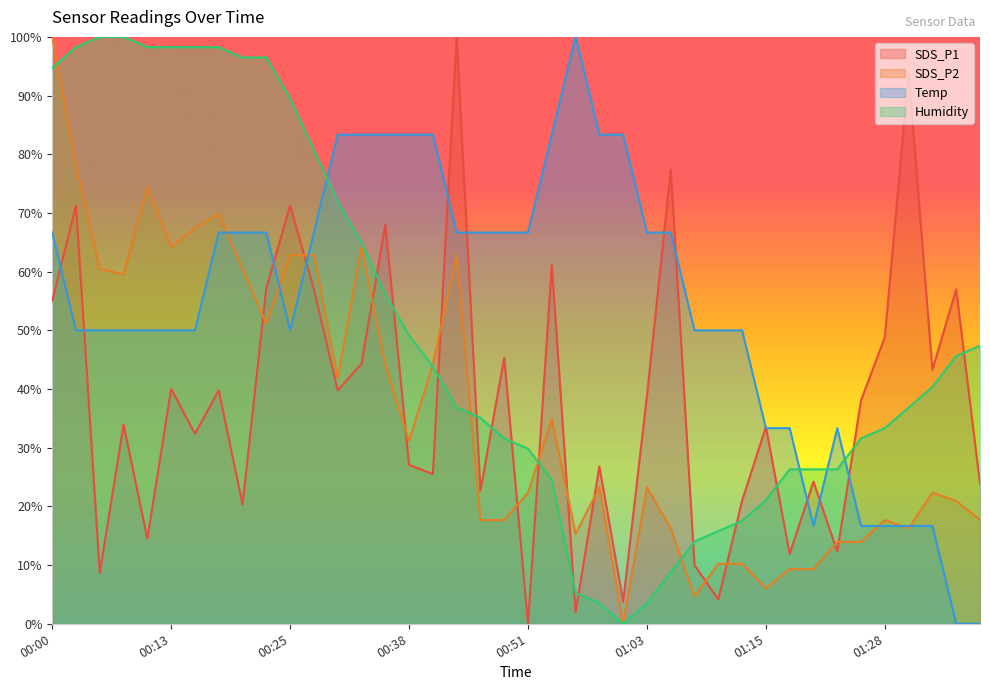

True or false: Temp and SDS_P2 intersect in this chart.

True